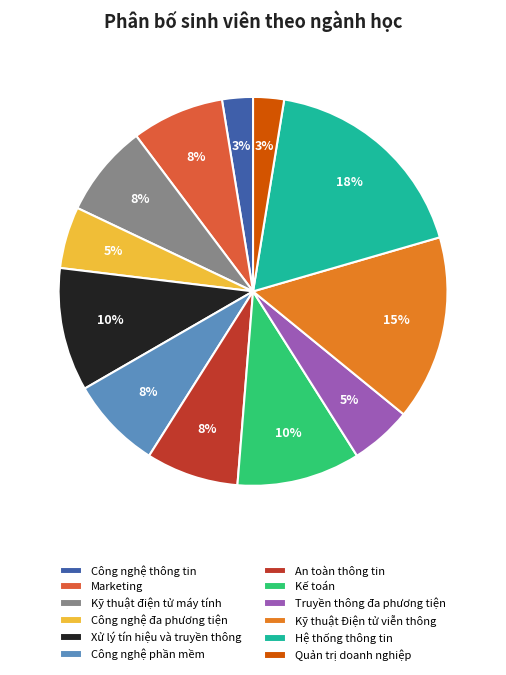

True or false: Kỹ thuật điện tử máy tính accounts for 1% of the total.

False